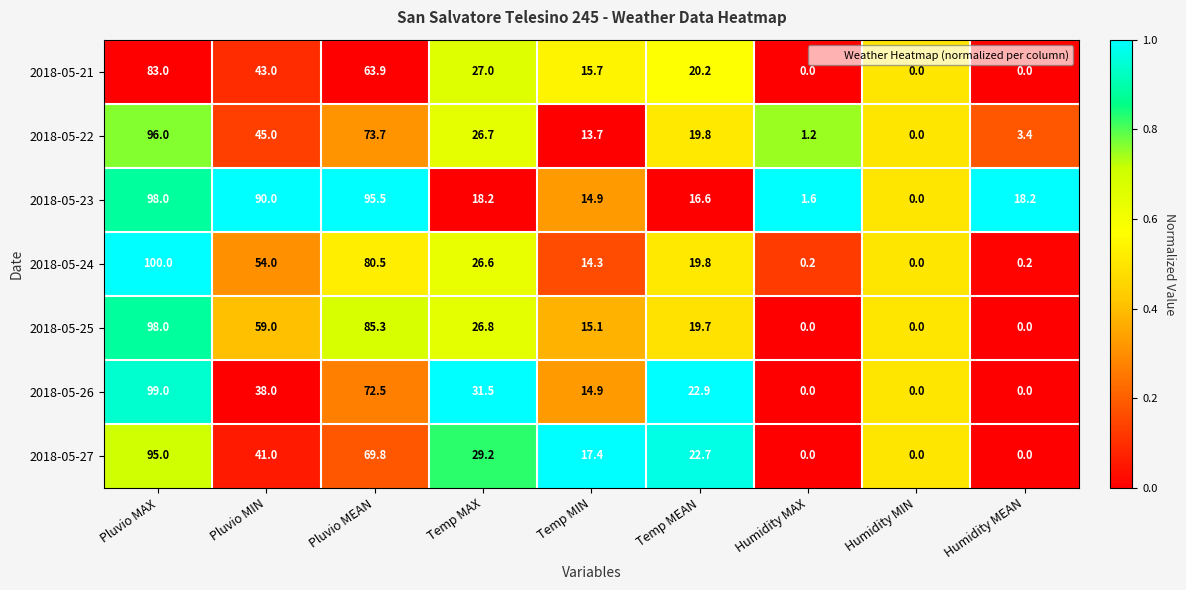

Count the 2018-05-25 values in the range 0 to 59.

7